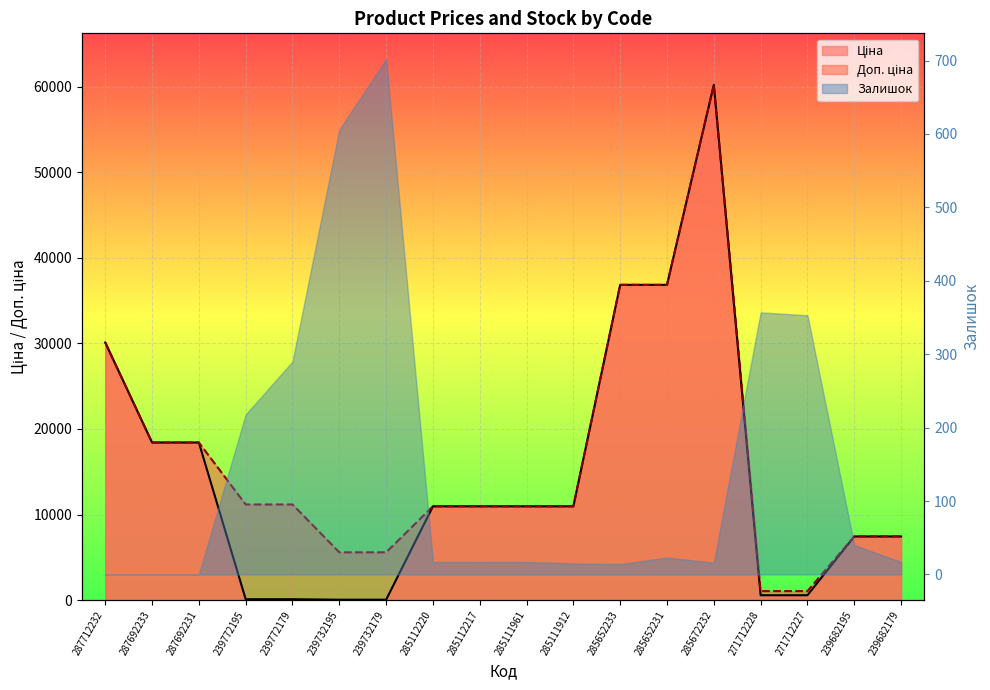

How many lines are shown in the chart?

2